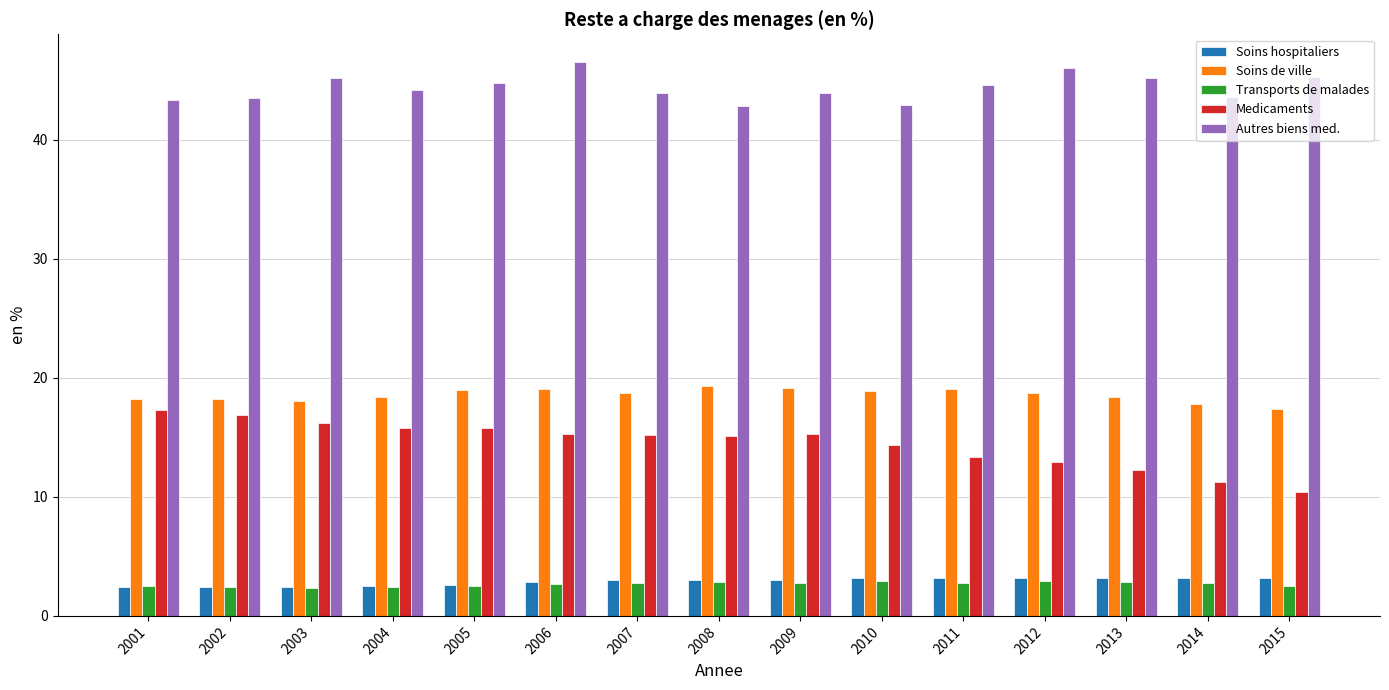

What is the difference between the highest and lowest values at 2007?

41.2